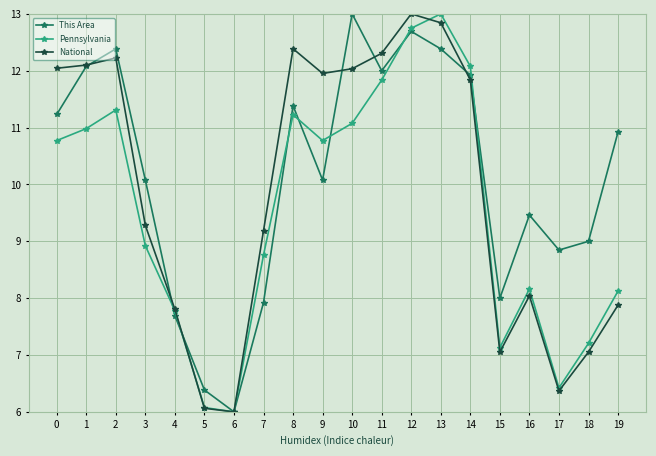

In Pennsylvania, how many points are higher than both neighbors (excluding endpoints)?

4